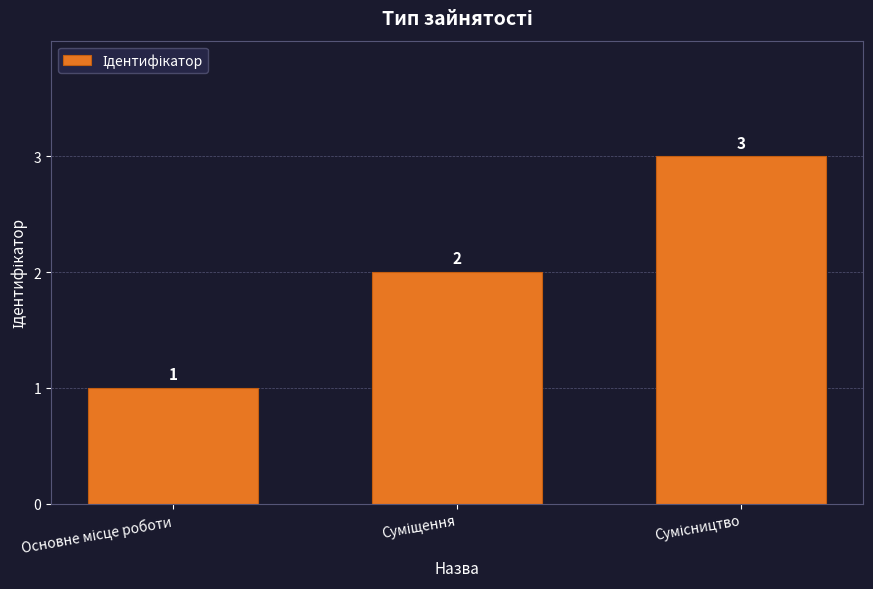

Reading left to right, what are all the values shown in this chart?

1	2	3